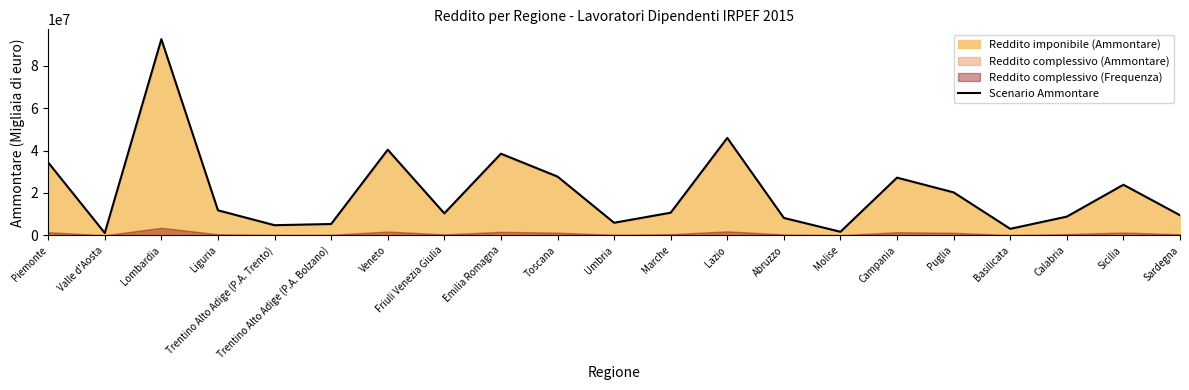

What is the label of the 13th point from the left?

Lazio